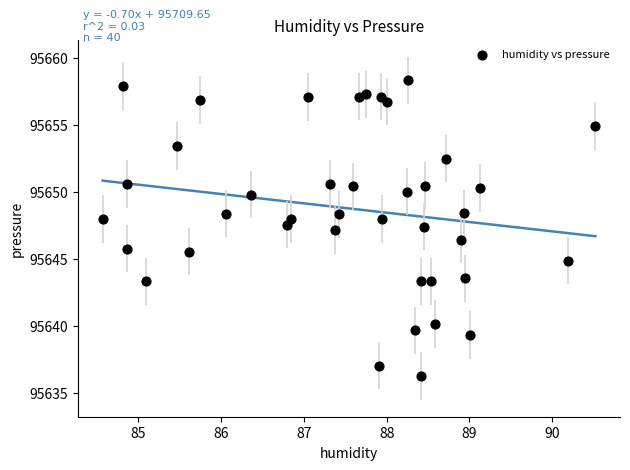

What is the range of Y values (max minus min)?

22.0